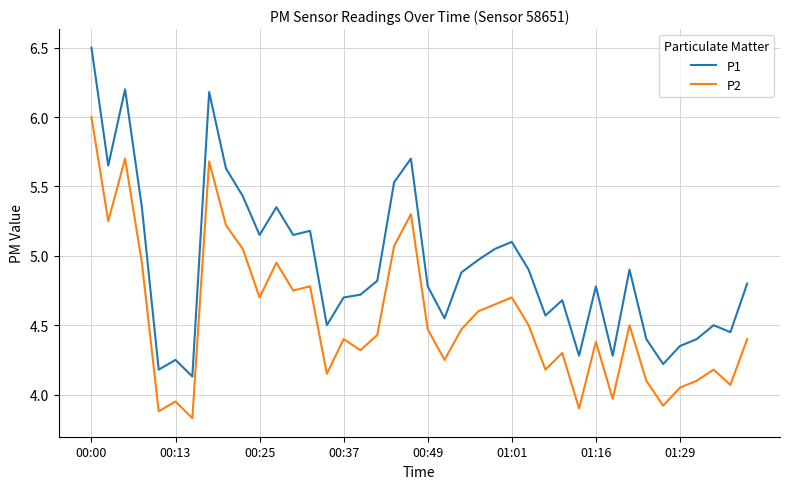

True or false: P2 and P1 intersect in this chart.

False